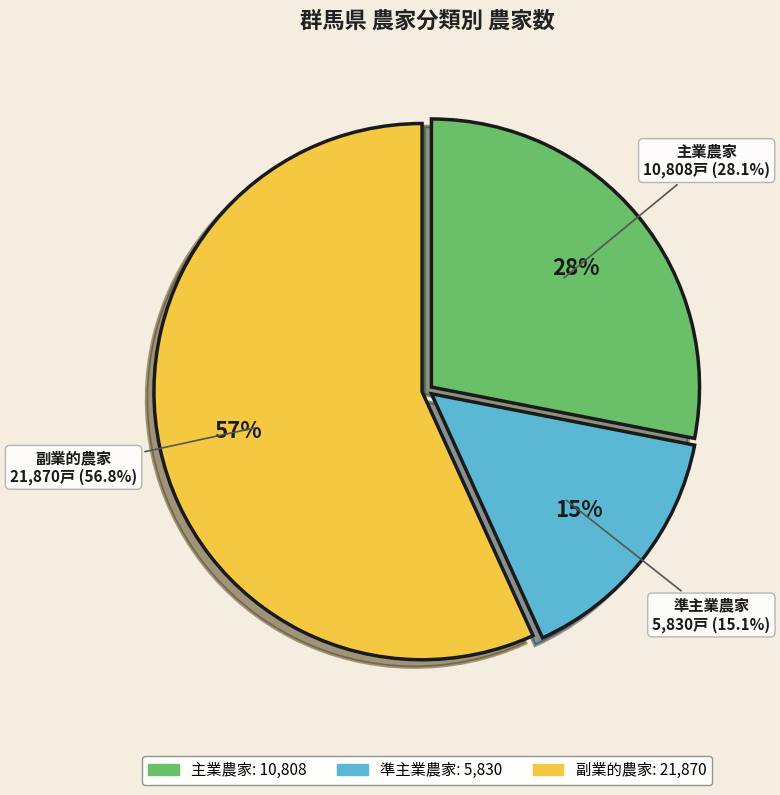

Which category has the smallest portion of the pie?

準主業農家